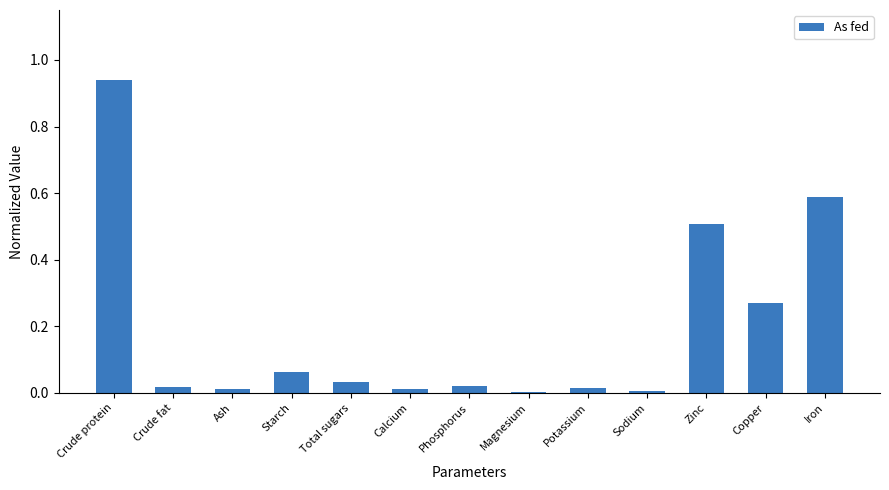

Between Starch and Calcium, which is larger?

Starch